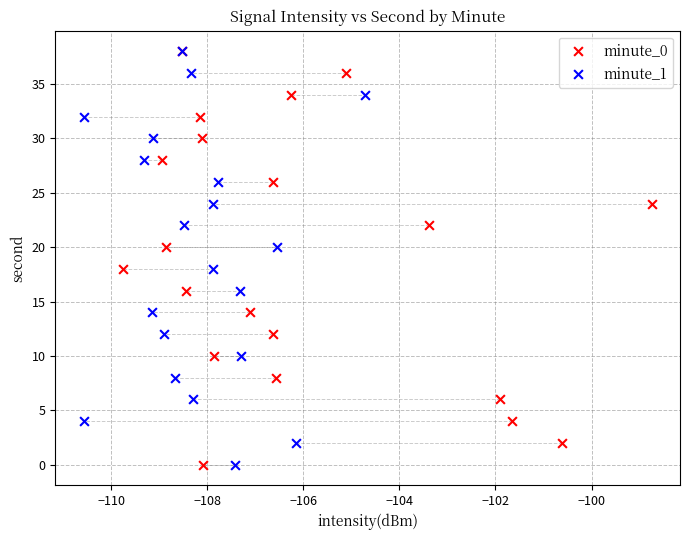

What are all the series names shown in the legend?

minute_0, minute_1